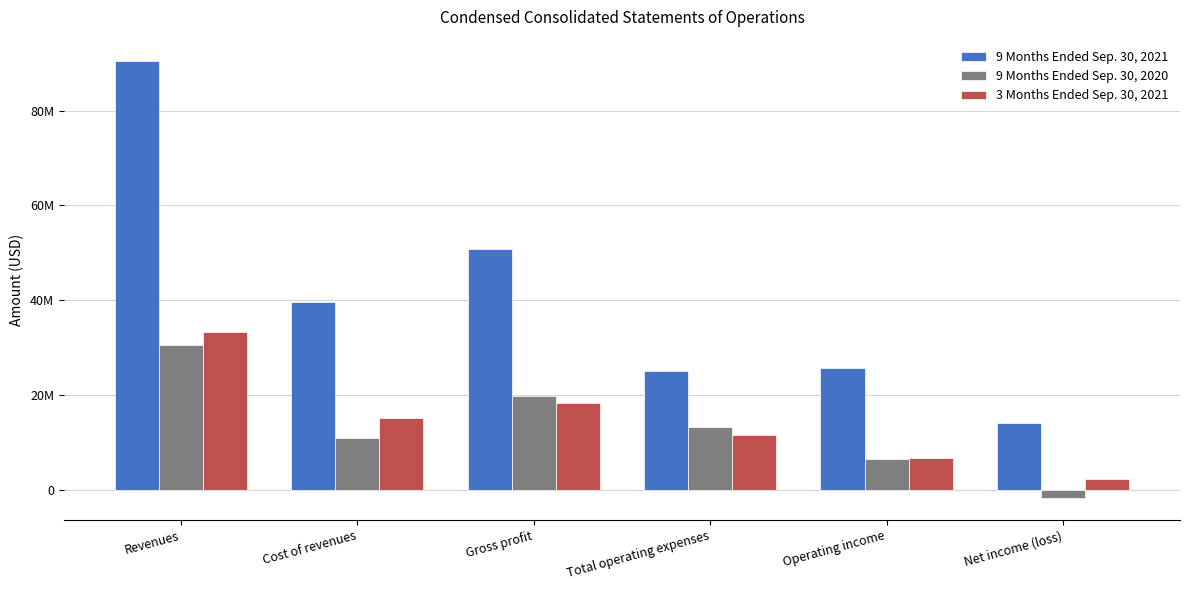

Which category has the highest value in the 9 Months Ended Sep. 30, 2021 series?

Revenues